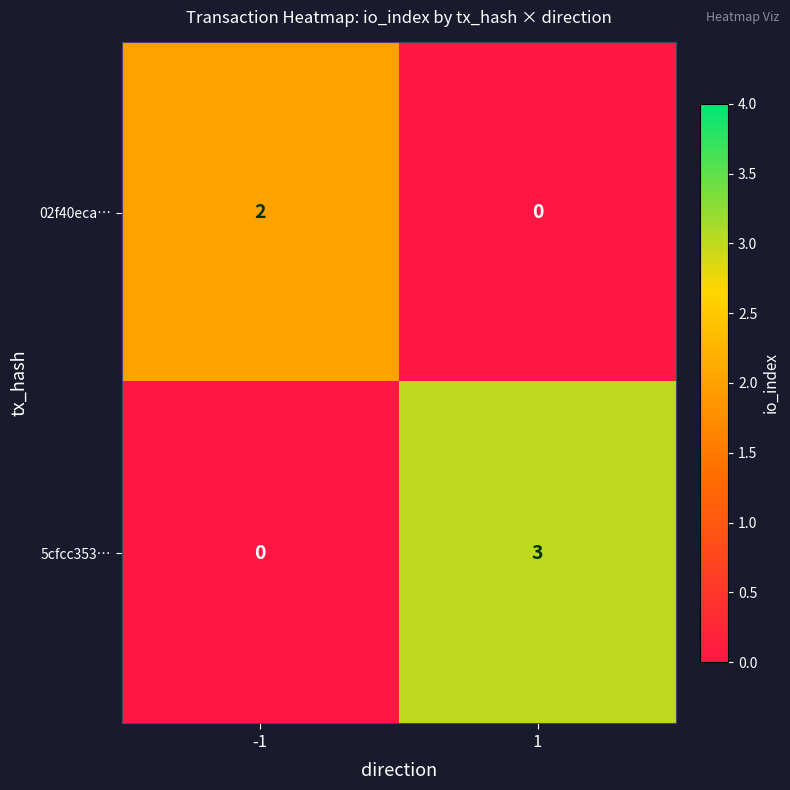

Which series has the largest total across all categories?

5cfcc353…